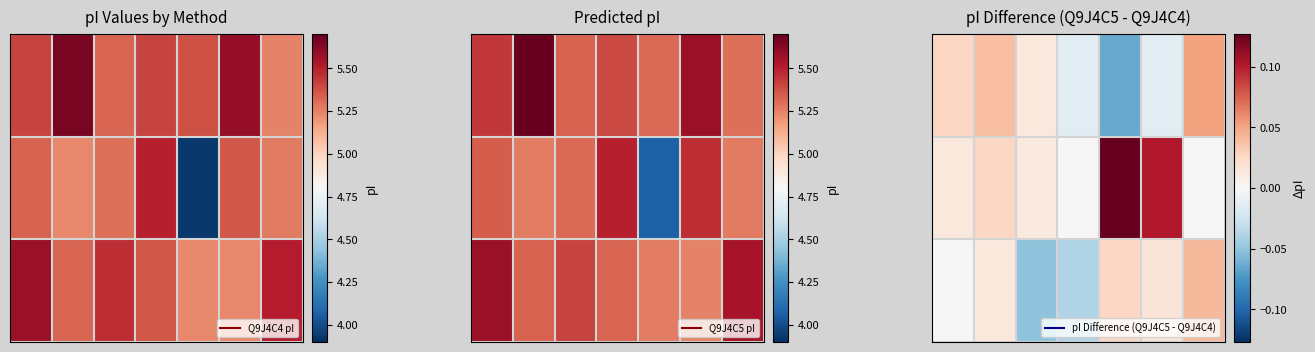

At which category is the sum across all series the highest?

5